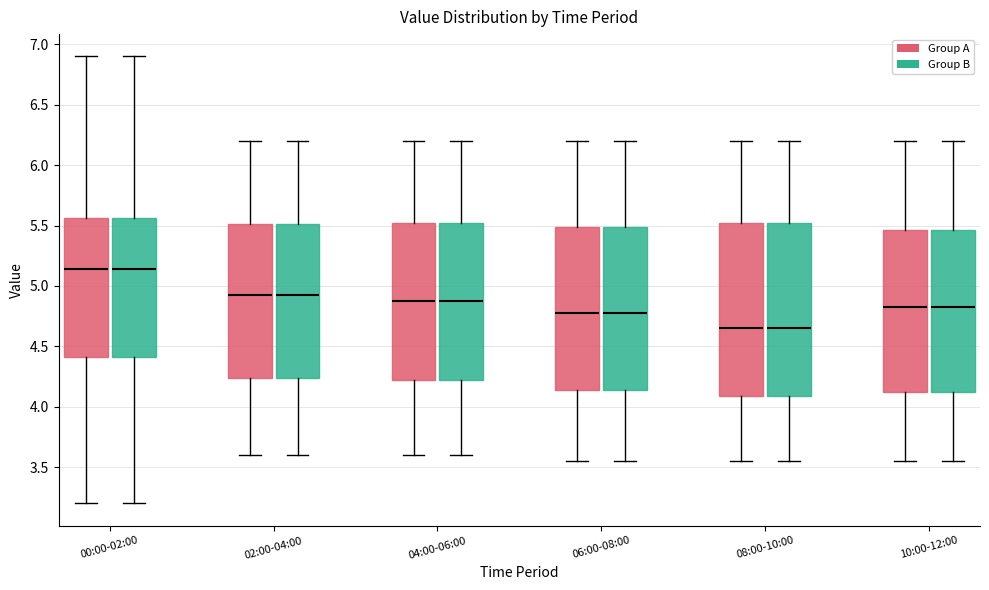

Where does the median line of the box for 00:00-02:00 (Group A) sit on the y-axis? The values are not printed on the chart, so give them approximately, as read against the axis.

5.15